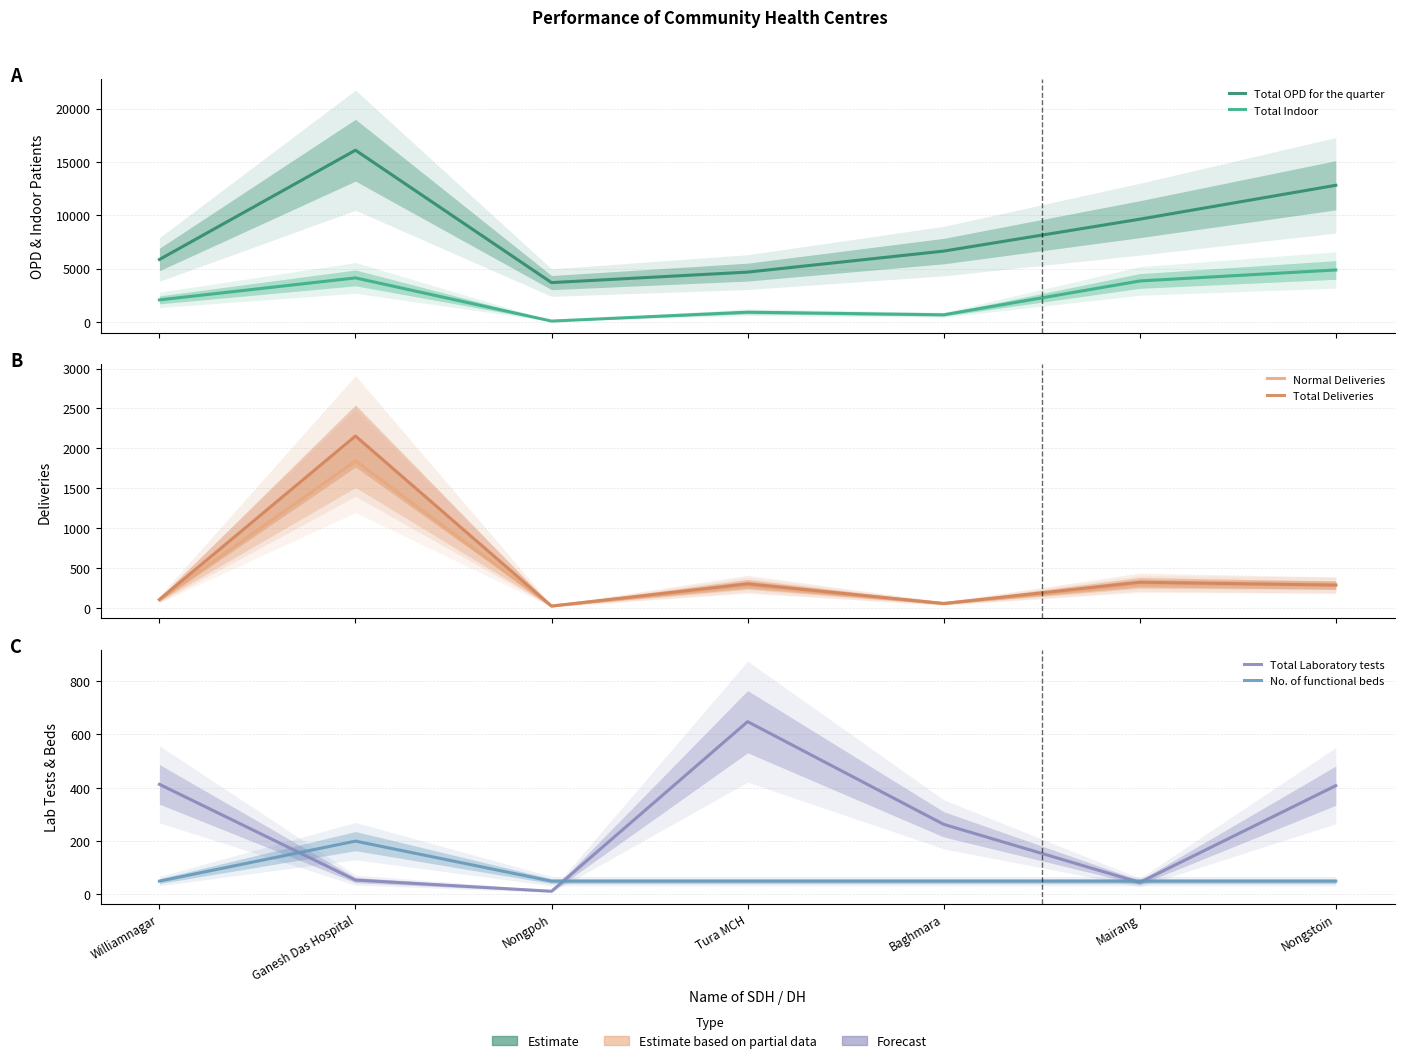

Which series has the widest spread of values?

Total OPD for the quarter